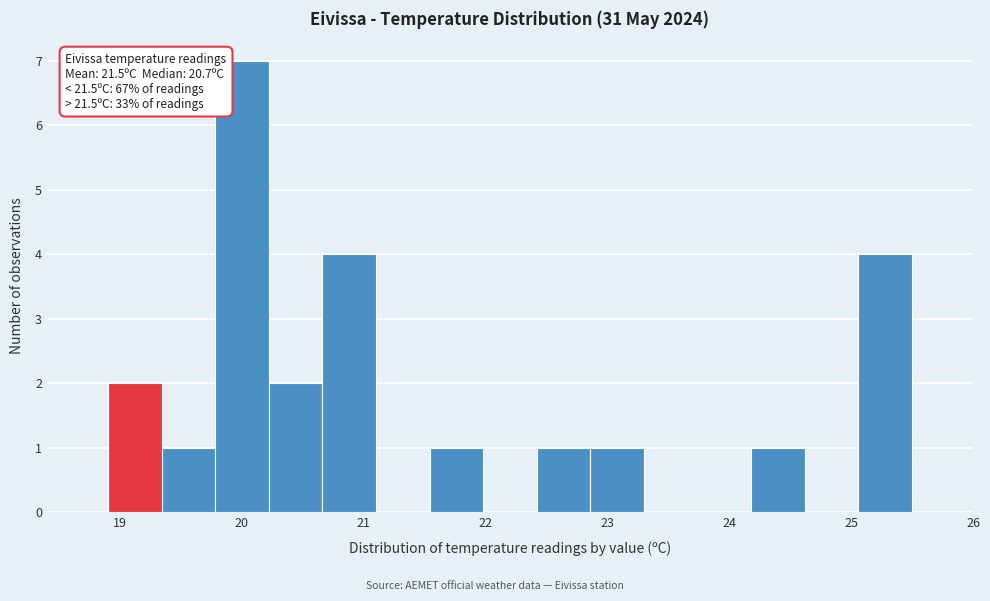

Over which range of the x-axis is the bar tallest?

19.78 to 20.22